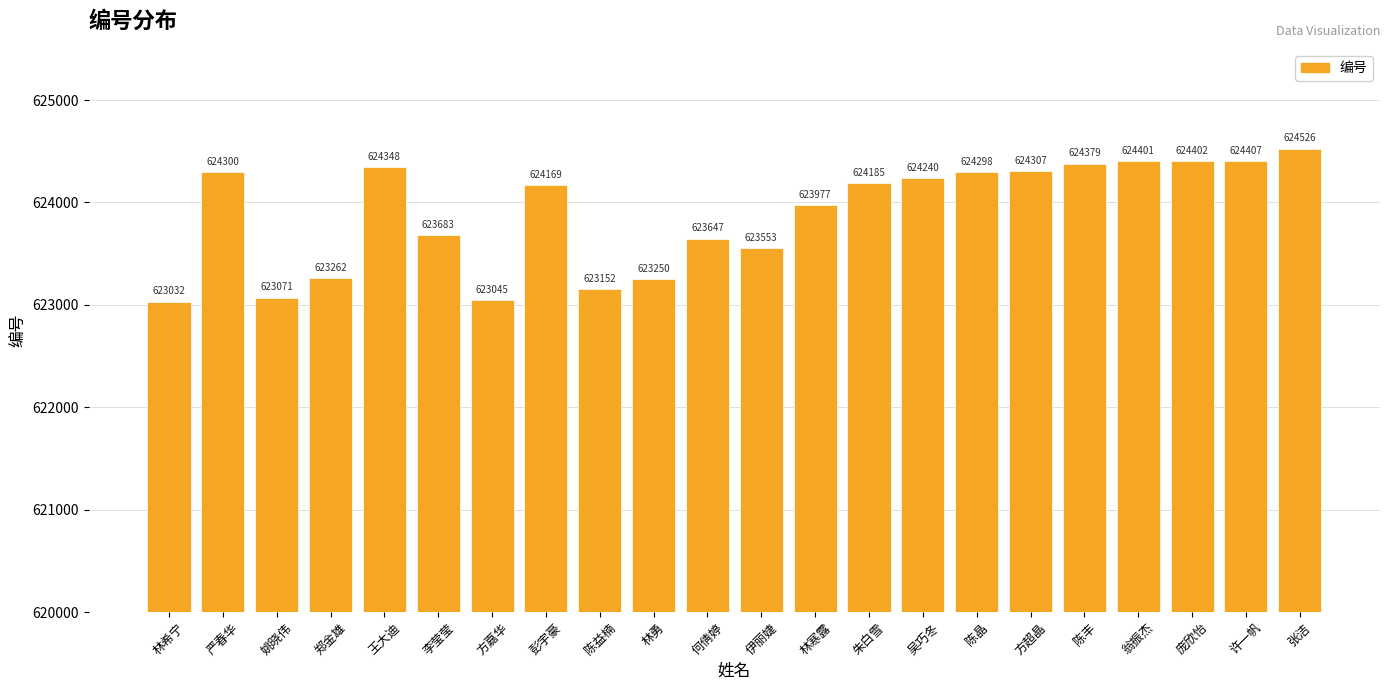

Reading right to left, what are all the values shown in this chart?

张洁=624526	许一帆=624407	庞欣怡=624402	翁振杰=624401	陈丰=624379	方超晶=624307	陈晶=624298	吴巧冬=624240	朱白雪=624185	林寒露=623977	伊丽婕=623553	何倩婷=623647	林勇=623250	陈益楠=623152	彭宇豪=624169	方嘉华=623045	李莹莹=623683	王大迪=624348	郑金雄=623262	姚晓伟=623071	严春华=624300	林希宁=623032